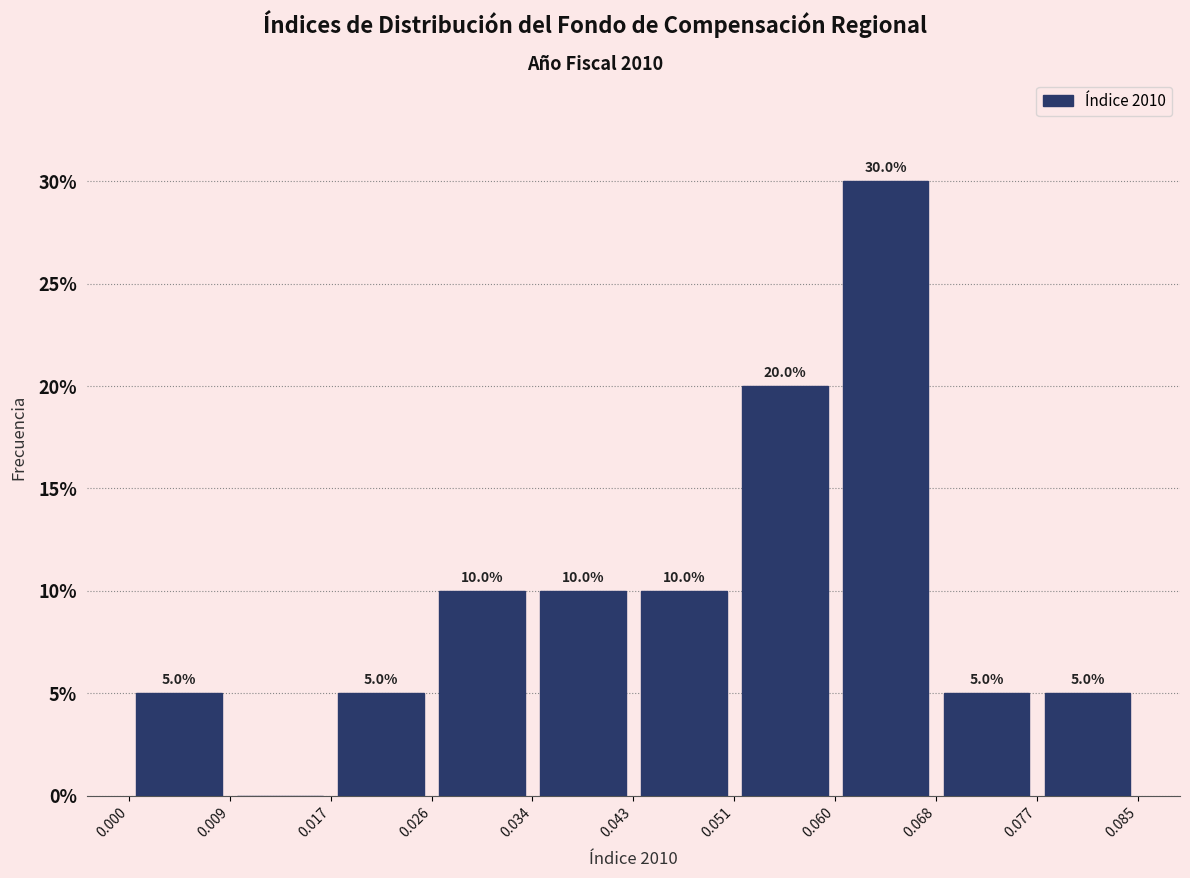

Over which range of the x-axis is the bar tallest?

0.060 to 0.068